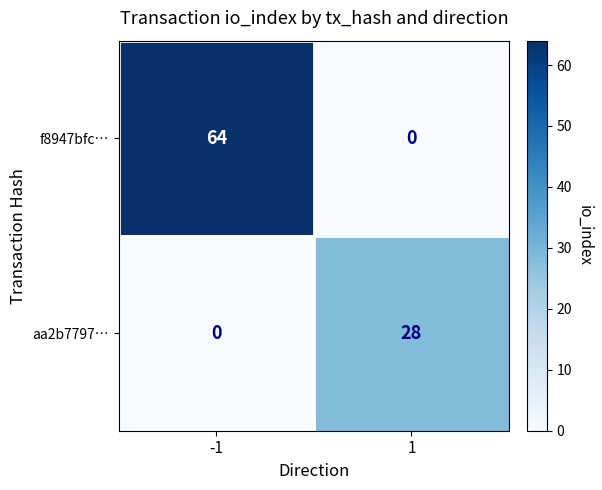

Read the aa2b7797… value at 1.

28